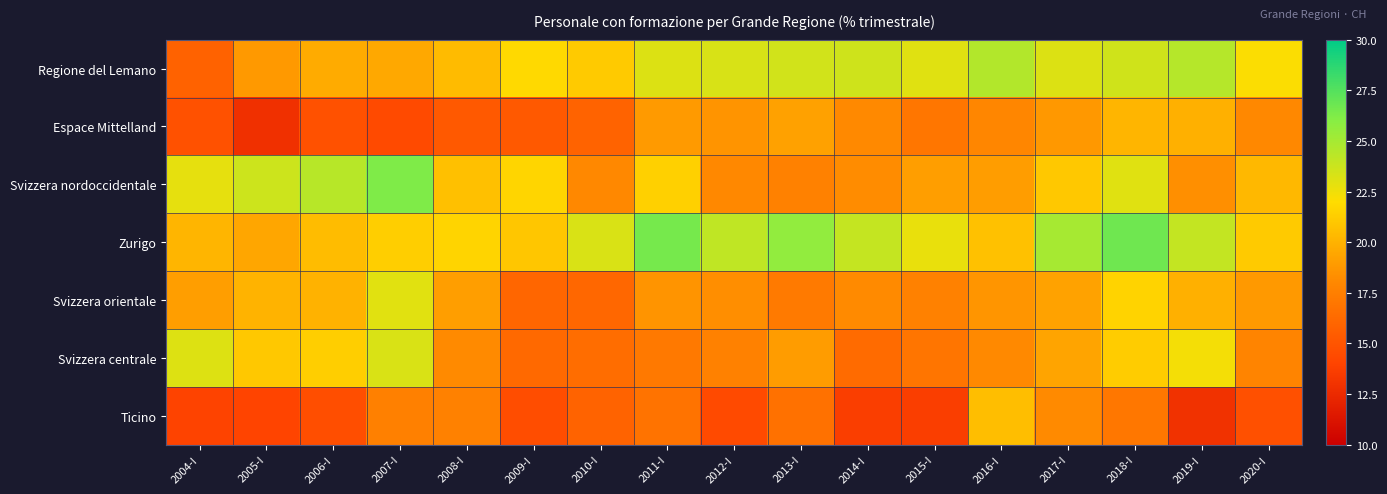

Reading right to left, list all the values displayed in this chart.

Regione del Lemano: 2020-I=22.1	2019-I=24.5	2018-I=23.6	2017-I=23.2	2016-I=24.5	2015-I=23.0	2014-I=23.6	2013-I=23.5	2012-I=23.3	2011-I=23.1	2010-I=21.1	2009-I=21.8	2008-I=20.4	2007-I=19.5	2006-I=19.7	2005-I=18.8	2004-I=15.8
Espace Mittelland: 2020-I=18.0	2019-I=19.9	2018-I=20.2	2017-I=18.8	2016-I=17.9	2015-I=17.0	2014-I=18.1	2013-I=19.2	2012-I=18.6	2011-I=18.9	2010-I=15.9	2009-I=15.2	2008-I=15.3	2007-I=14.4	2006-I=14.8	2005-I=12.9	2004-I=14.8
Svizzera nordoccidentale: 2020-I=20.3	2019-I=18.4	2018-I=23.0	2017-I=21.0	2016-I=19.0	2015-I=19.0	2014-I=18.2	2013-I=17.6	2012-I=18.0	2011-I=21.4	2010-I=18.0	2009-I=21.6	2008-I=20.6	2007-I=26.2	2006-I=24.4	2005-I=23.7	2004-I=22.8
Zurigo: 2020-I=21.1	2019-I=24.0	2018-I=26.7	2017-I=25.0	2016-I=20.7	2015-I=22.7	2014-I=24.0	2013-I=25.6	2012-I=24.1	2011-I=26.5	2010-I=23.2	2009-I=21.0	2008-I=21.6	2007-I=21.3	2006-I=20.5	2005-I=19.4	2004-I=20.2
Svizzera orientale: 2020-I=18.9	2019-I=19.9	2018-I=21.5	2017-I=19.3	2016-I=18.6	2015-I=17.6	2014-I=18.1	2013-I=17.2	2012-I=18.3	2011-I=18.6	2010-I=16.1	2009-I=16.0	2008-I=19.0	2007-I=23.0	2006-I=20.0	2005-I=20.1	2004-I=19.0
Svizzera centrale: 2020-I=17.8	2019-I=22.4	2018-I=21.2	2017-I=19.4	2016-I=18.1	2015-I=16.9	2014-I=16.3	2013-I=19.0	2012-I=17.6	2011-I=17.2	2010-I=16.5	2009-I=16.2	2008-I=18.1	2007-I=23.2	2006-I=21.3	2005-I=21.0	2004-I=23.1
Ticino: 2020-I=14.7	2019-I=13.0	2018-I=17.0	2017-I=18.1	2016-I=20.6	2015-I=13.7	2014-I=13.7	2013-I=16.7	2012-I=14.4	2011-I=16.8	2010-I=15.9	2009-I=14.6	2008-I=17.6	2007-I=17.5	2006-I=14.6	2005-I=14.0	2004-I=13.9